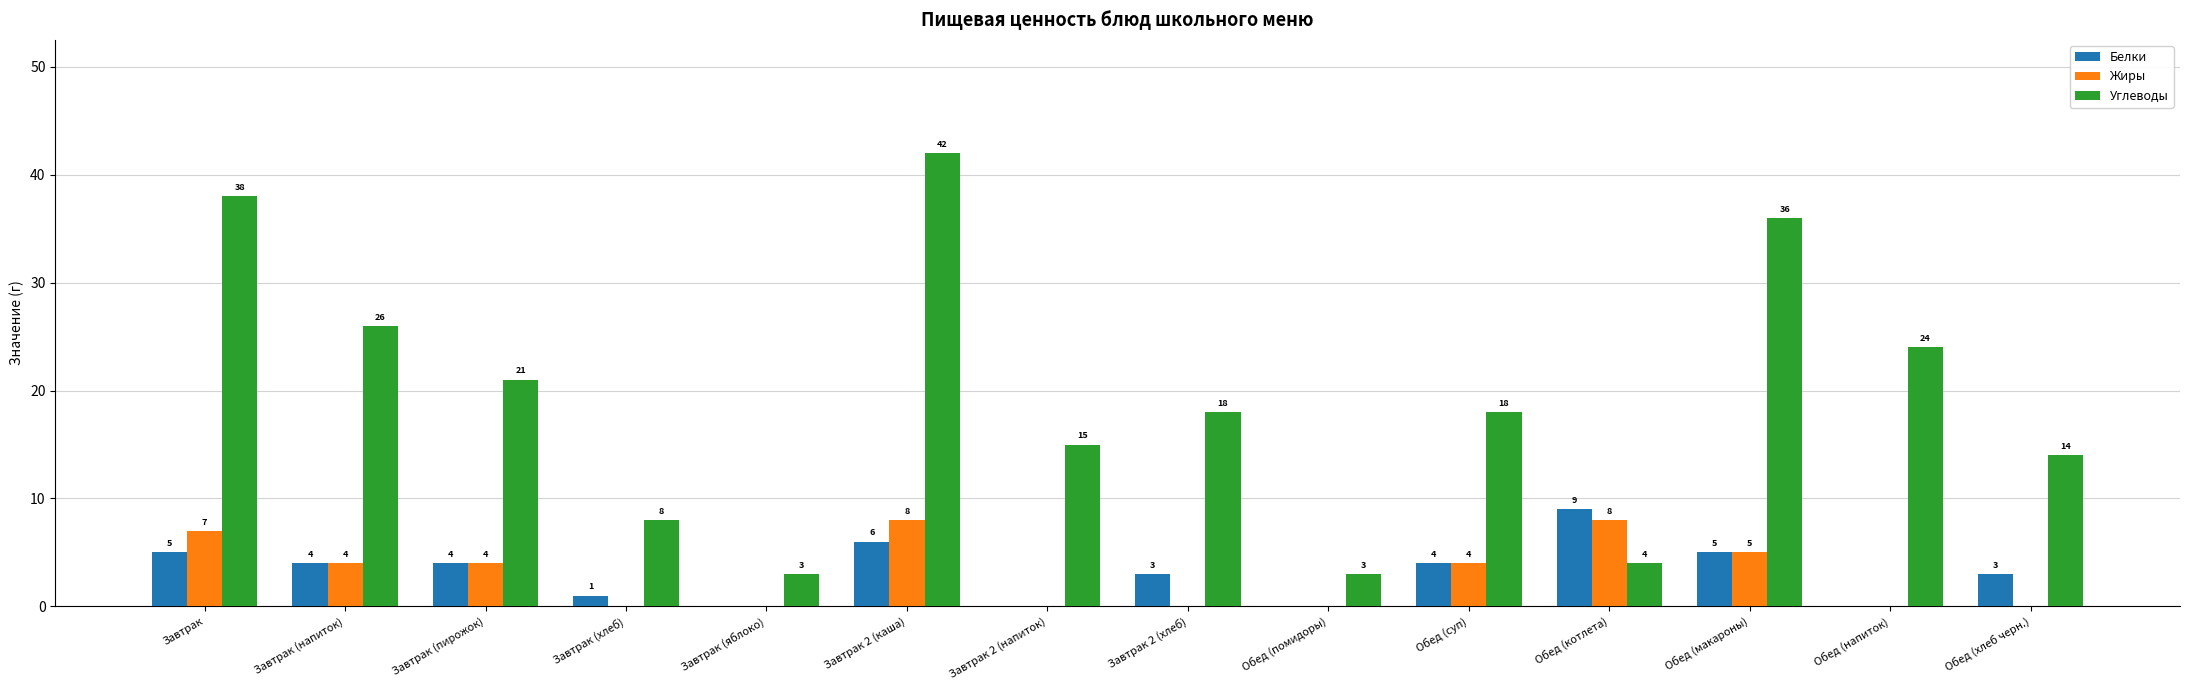

How many categories are shown in the chart?

14